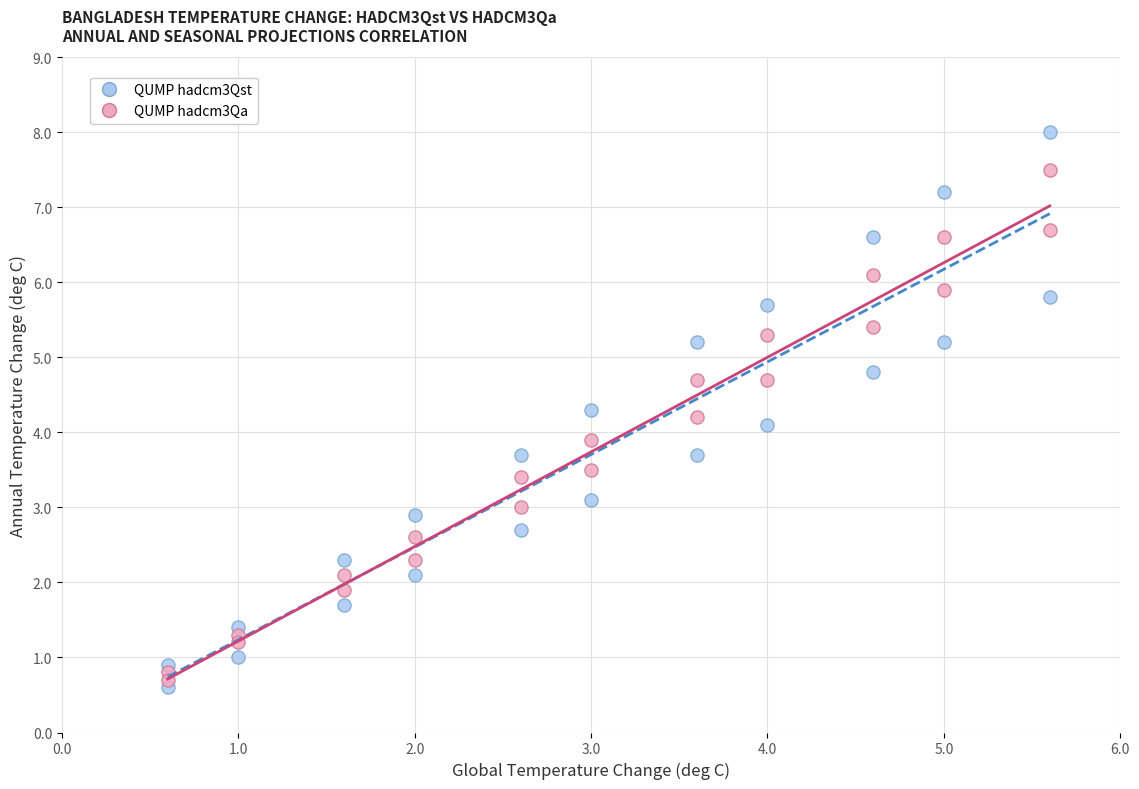

Across all data points, what is the range of Y values (max minus min)?

7.4